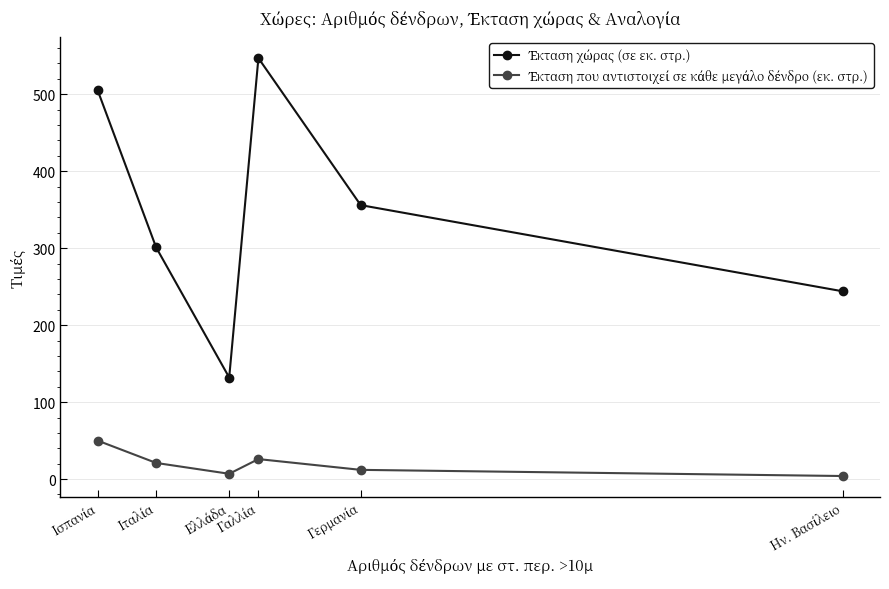

Where does the Έκταση που αντιστοιχεί σε κάθε μεγάλο δένδρο (εκ. στρ.) series first go above 21?

Γαλλία